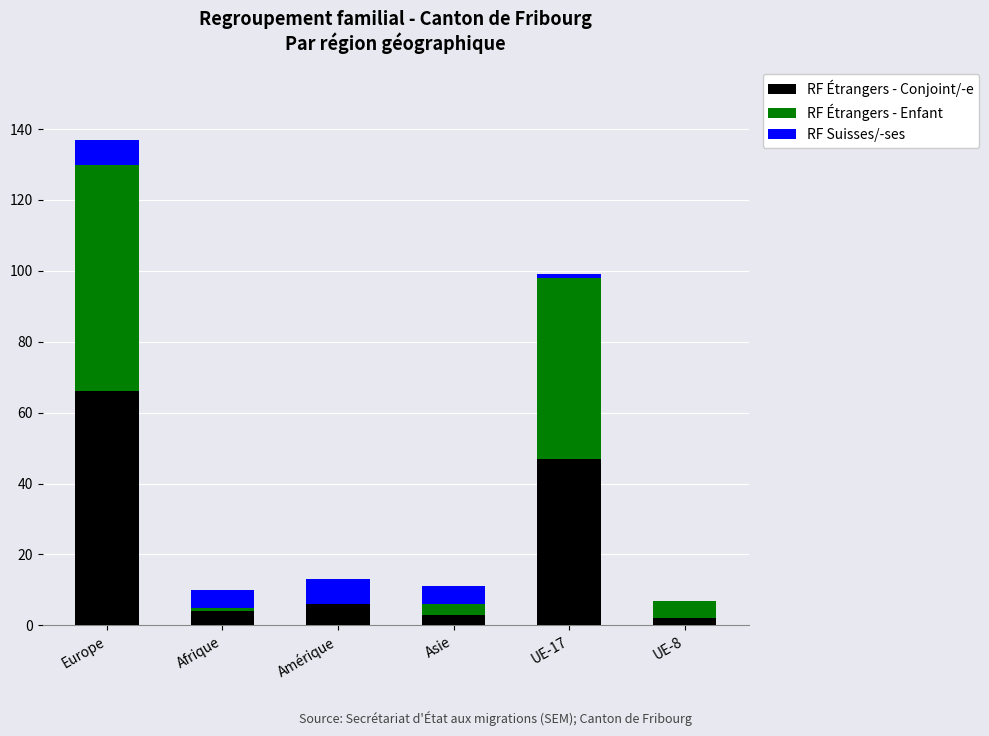

Count the number of categories in the chart.

6